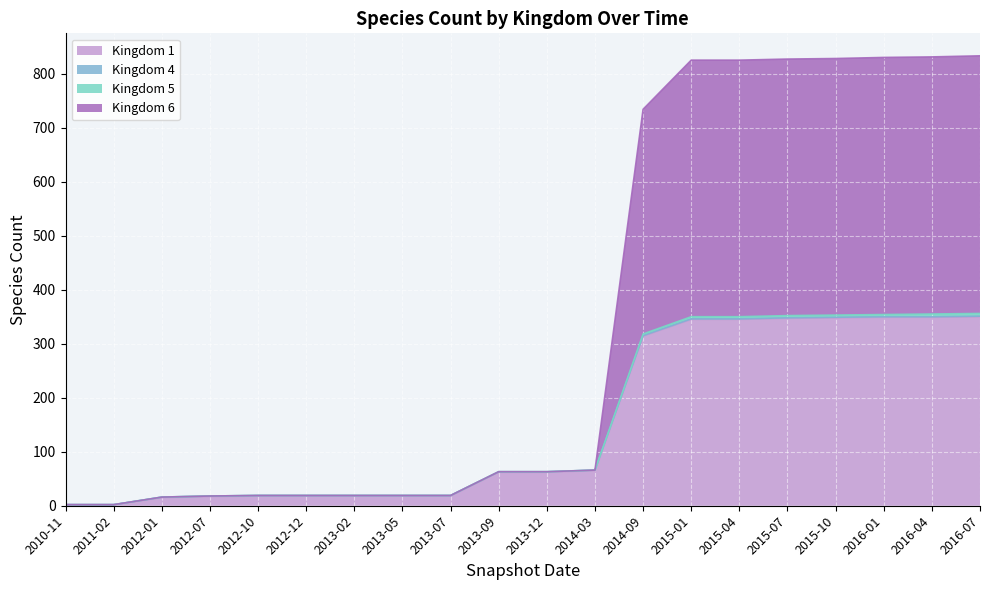

The value of Kingdom 1 at 2013-09 is 37. True or false?

False